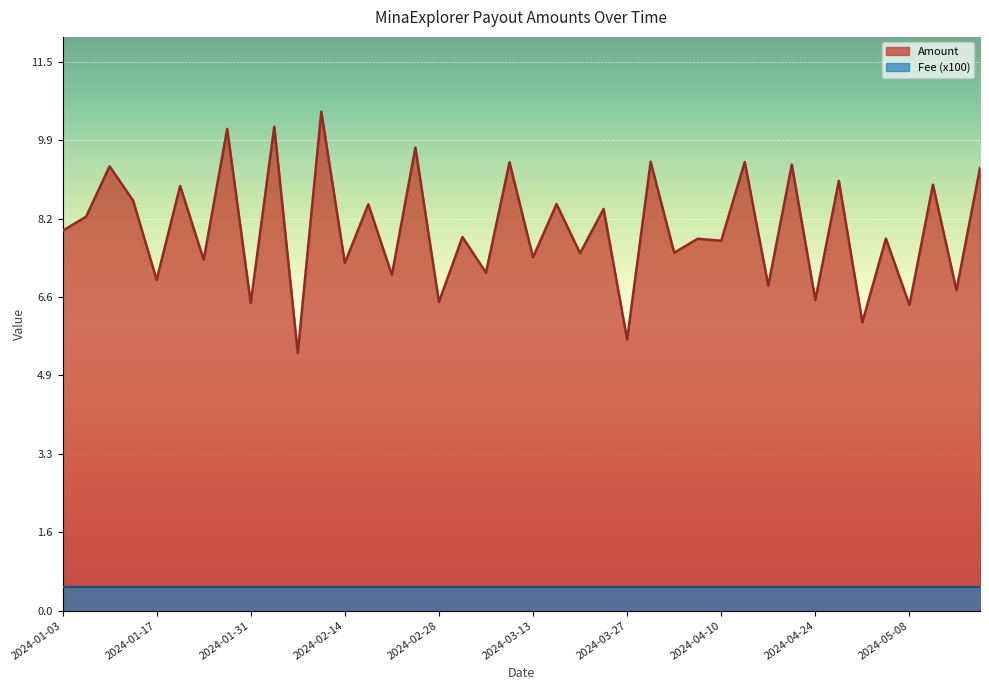

Where is the first local minimum for Amount?

2024-01-17